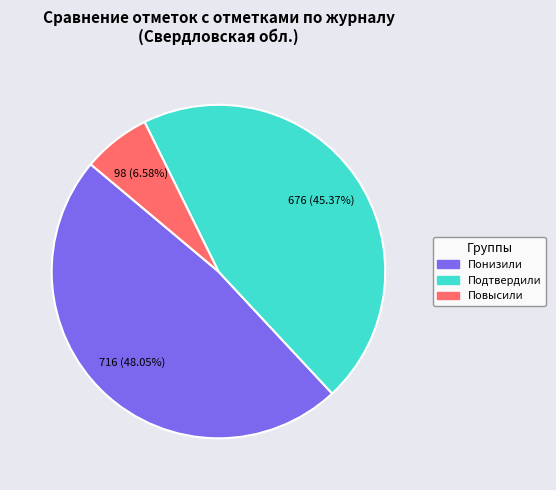

Rank the categories by value from highest to lowest.

Понизили, Подтвердили, Повысили